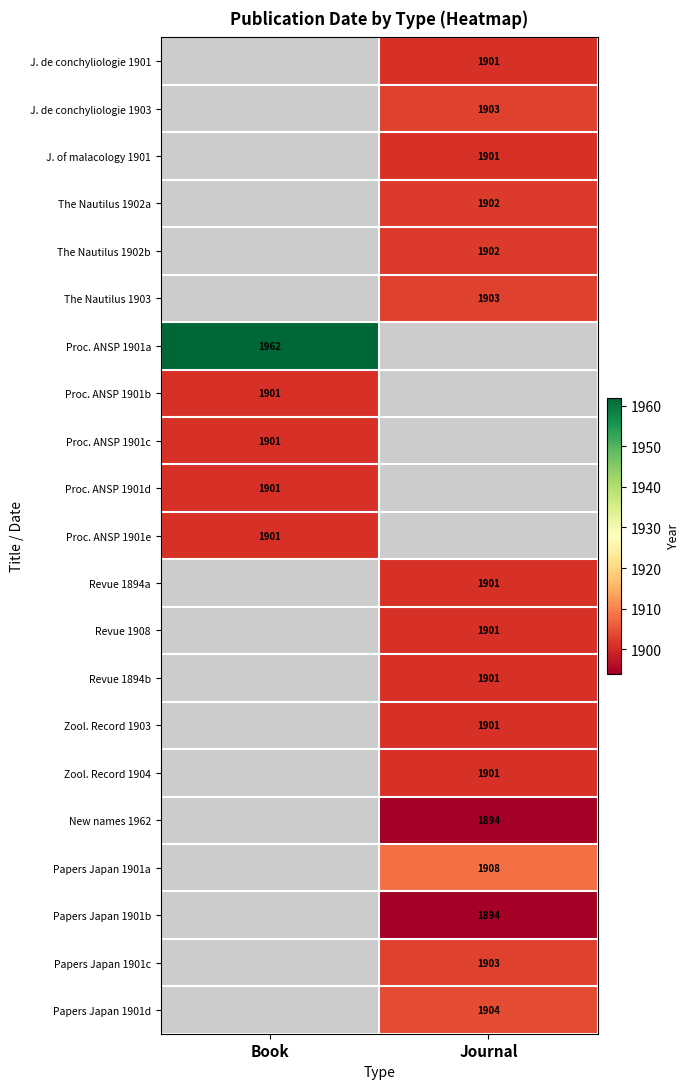

Is it true that Revue 1908 equals 2571 at Journal?

False